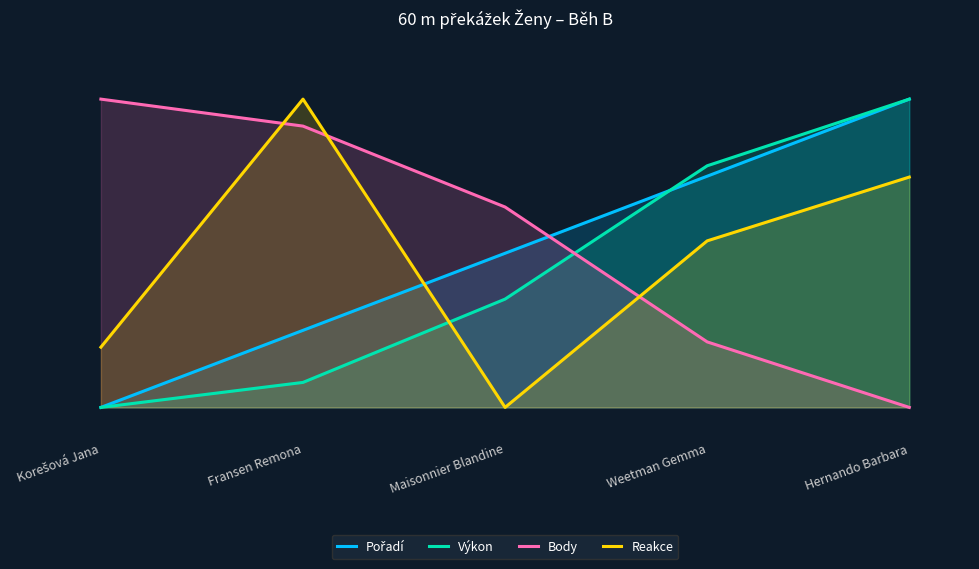

Reading right to left, transcribe all the data shown in this chart.

Pořadí: Hernando Barbara=800.0	Weetman Gemma=600.0	Maisonnier Blandine=400.0	Fransen Remona=200.0	Korešová Jana=0.0
Výkon: Hernando Barbara=800.0	Weetman Gemma=627.0	Maisonnier Blandine=281.1	Fransen Remona=64.9	Korešová Jana=0.0
Body: Hernando Barbara=0.0	Weetman Gemma=170.0	Maisonnier Blandine=520.0	Fransen Remona=730.0	Korešová Jana=800.0
Reakce: Hernando Barbara=597.7	Weetman Gemma=432.2	Maisonnier Blandine=0.0	Fransen Remona=800.0	Korešová Jana=156.3